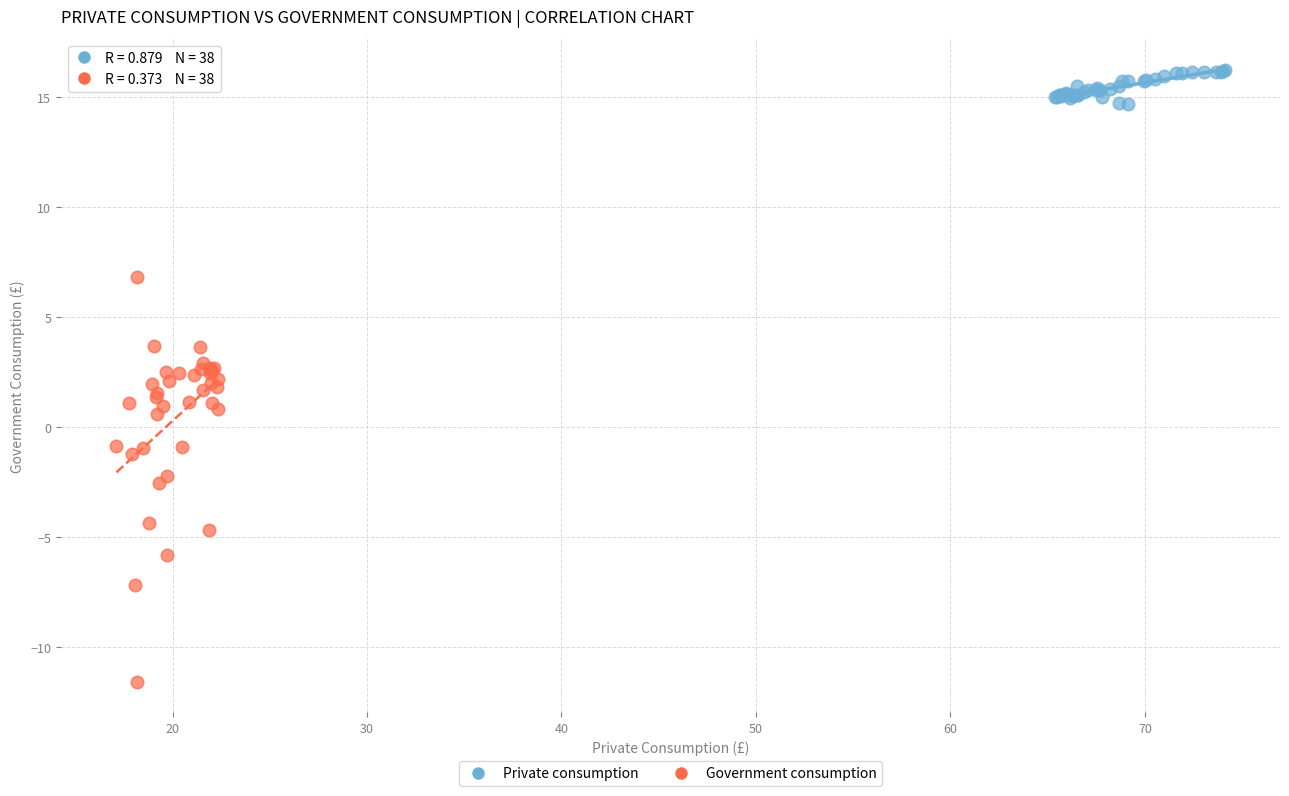

Which series reaches the maximum Y coordinate?

Private consumption